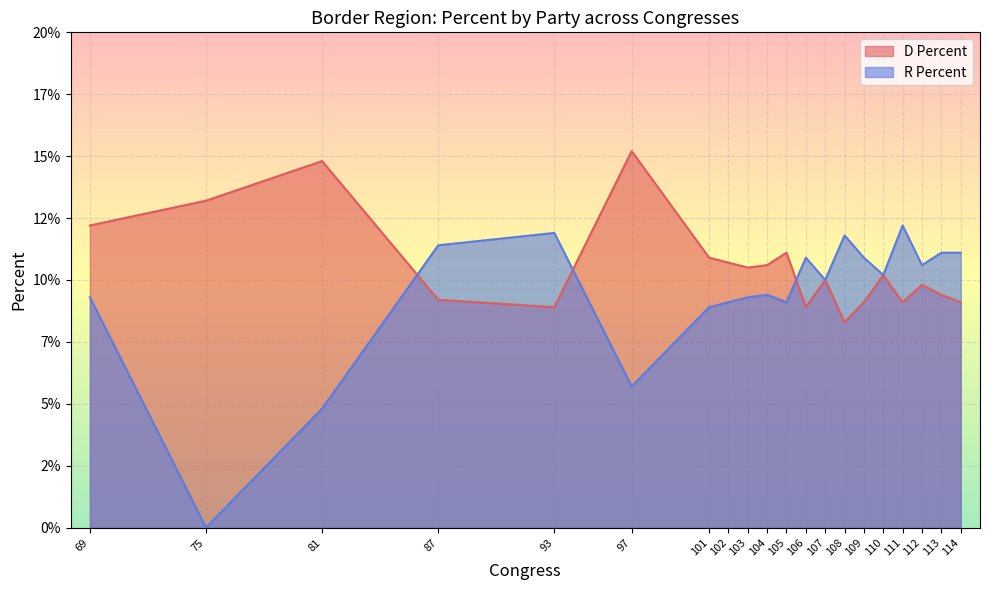

Reading left to right, list all the values displayed in this chart.

D Percent: 12.2	13.2	14.8	9.2	8.9	15.2	10.9	10.7	10.5	10.6	11.1	8.9	10.0	8.3	9.1	10.2	9.1	9.8	9.4	9.1
R Percent: 9.3	0.0	4.8	11.4	11.9	5.7	8.9	9.1	9.3	9.4	9.1	10.9	10.0	11.8	10.9	10.2	12.2	10.6	11.1	11.1